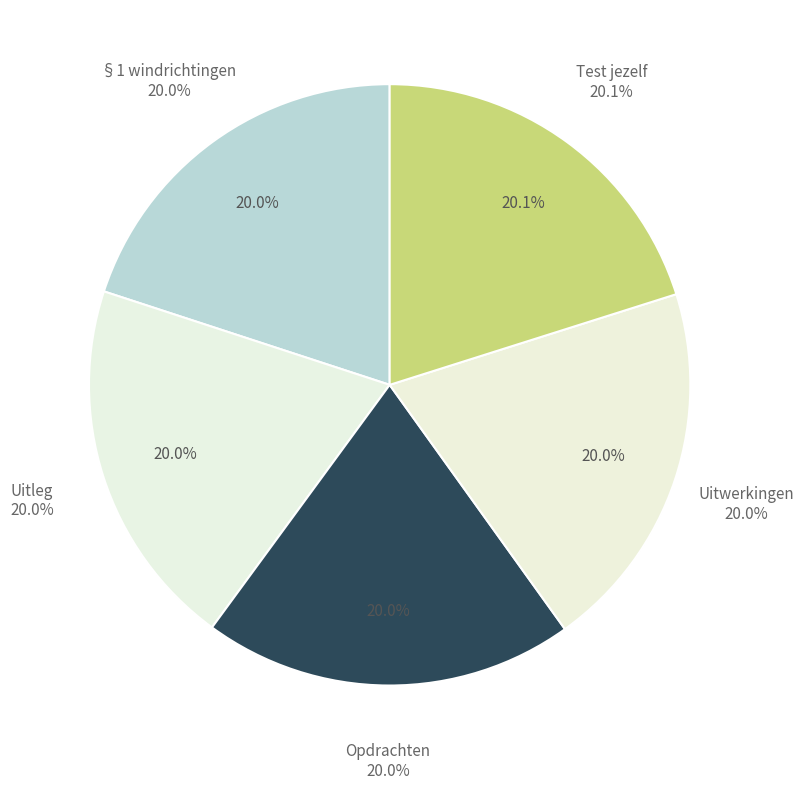

To the nearest percent, what portion does Opdrachten represent?

20%